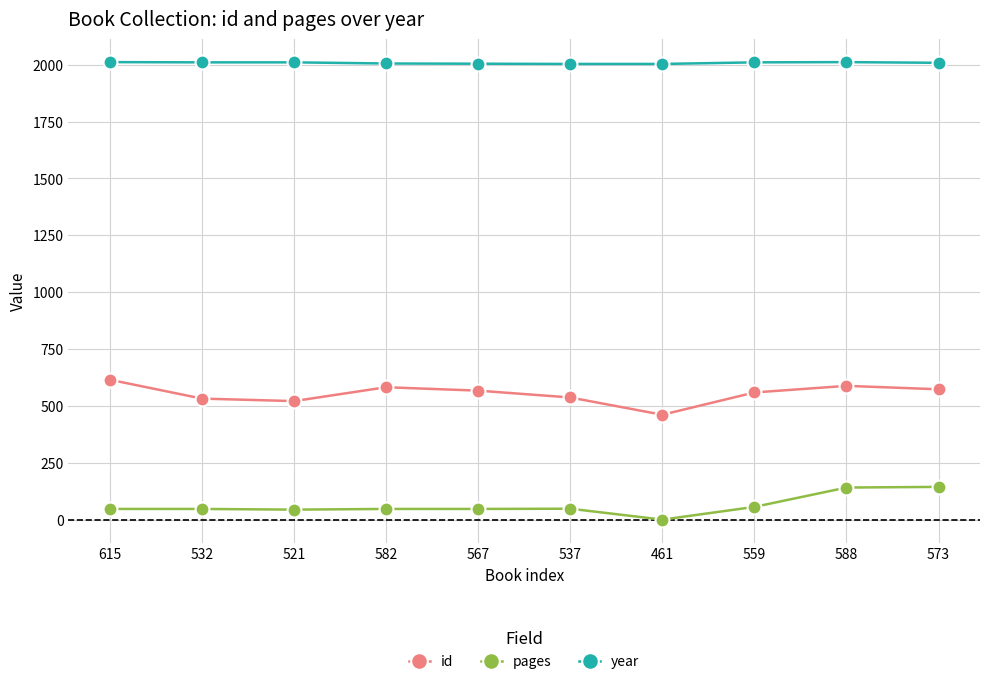

Is it true that id equals 532 at 532?

True